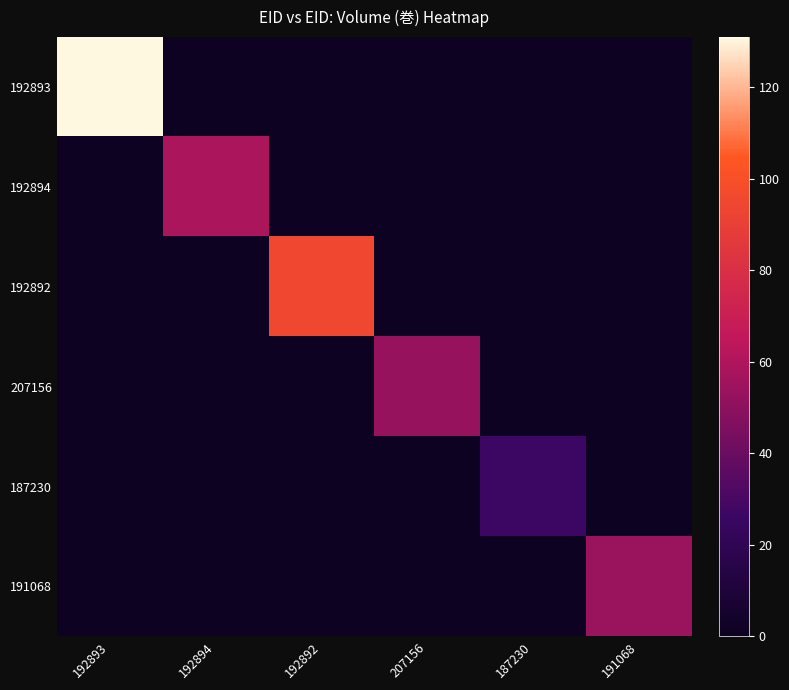

Which series has the largest range (max minus min)?

192893